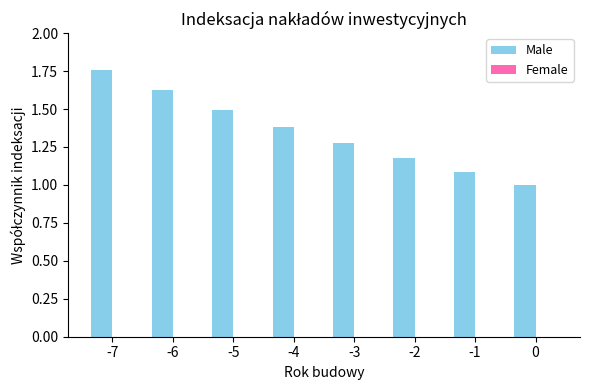

Rank the categories by value from highest to lowest.

-7, -6, -5, -4, -3, -2, -1, 0